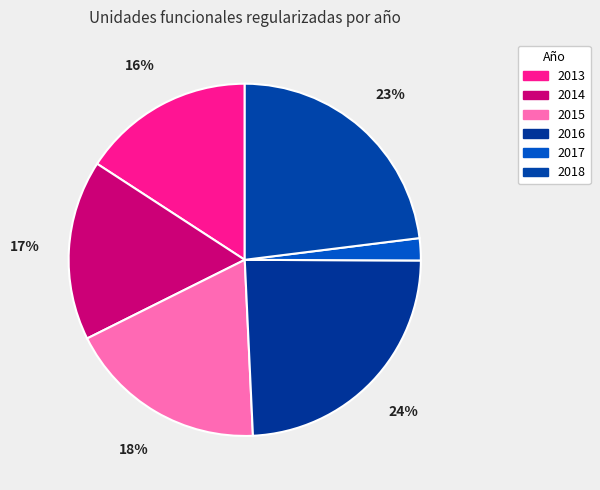

To the nearest percent, what is the difference between the 2018 and 2017 slice percentages?

21%